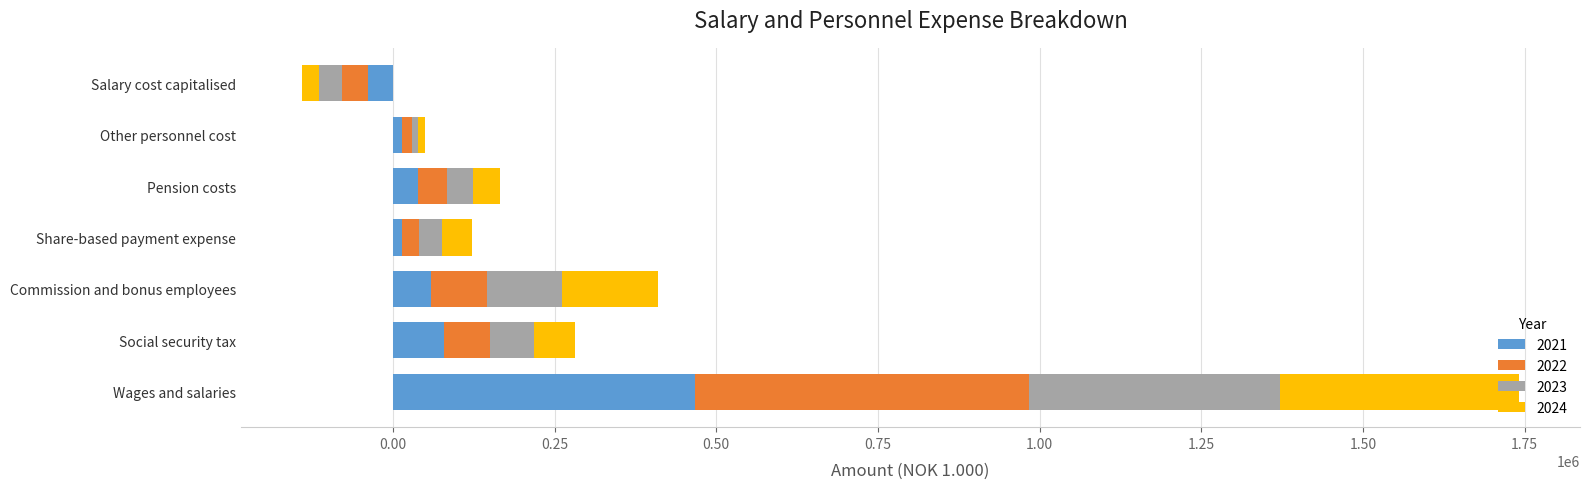

Is it true that 2023 equals 560752 at Wages and salaries?

False